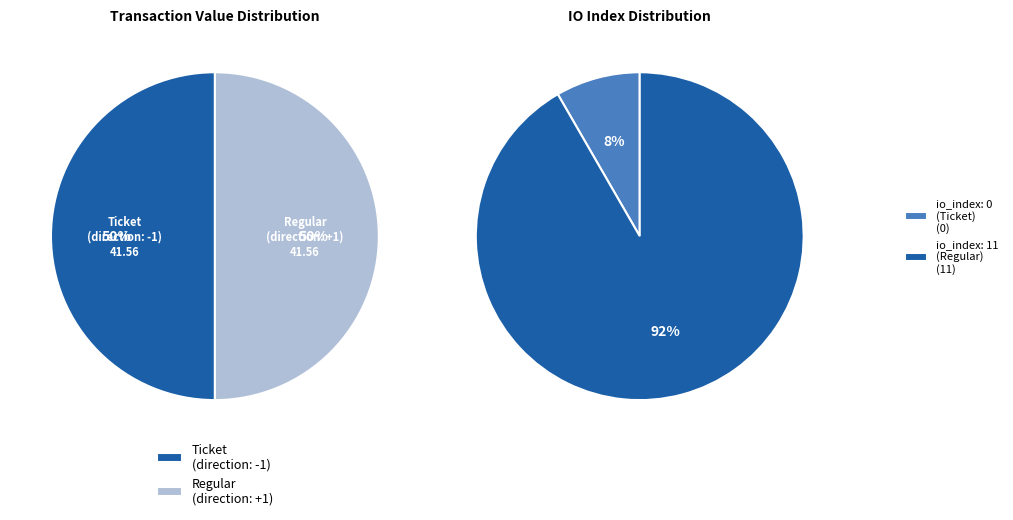

Which slice is the largest?

Regular